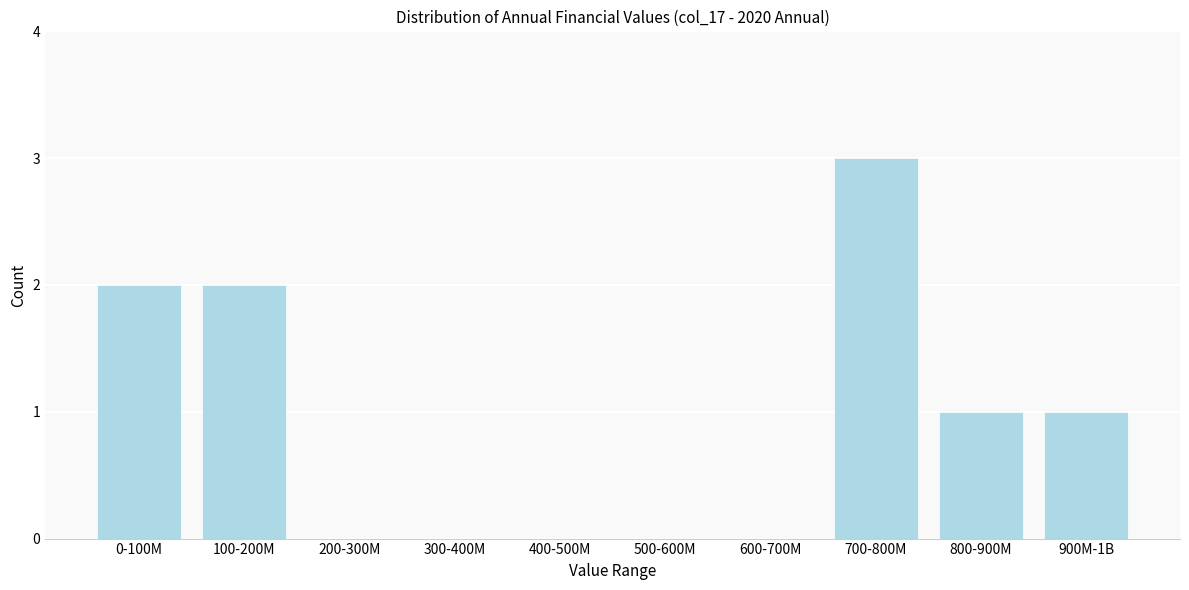

Reading left to right, extract all data points from this chart.

0-100M=2	100-200M=2	200-300M=0	300-400M=0	400-500M=0	500-600M=0	600-700M=0	700-800M=3	800-900M=1	900M-1B=1